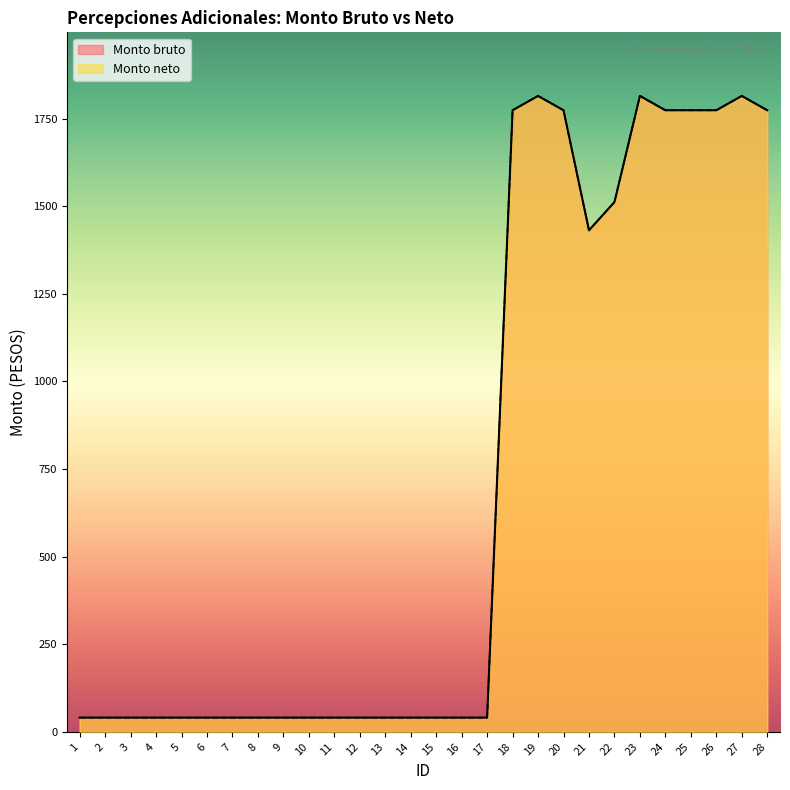

How many categories are shown in the chart?

28